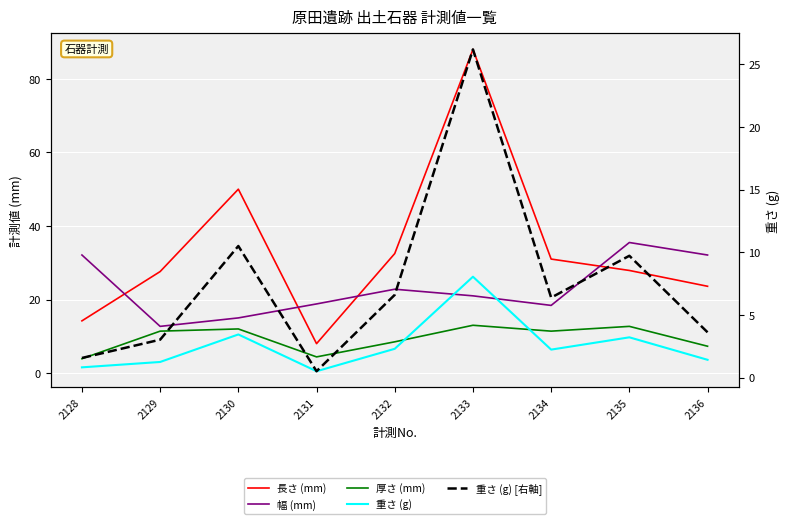

What value does the 幅 (mm) series have at 2133?

21.0